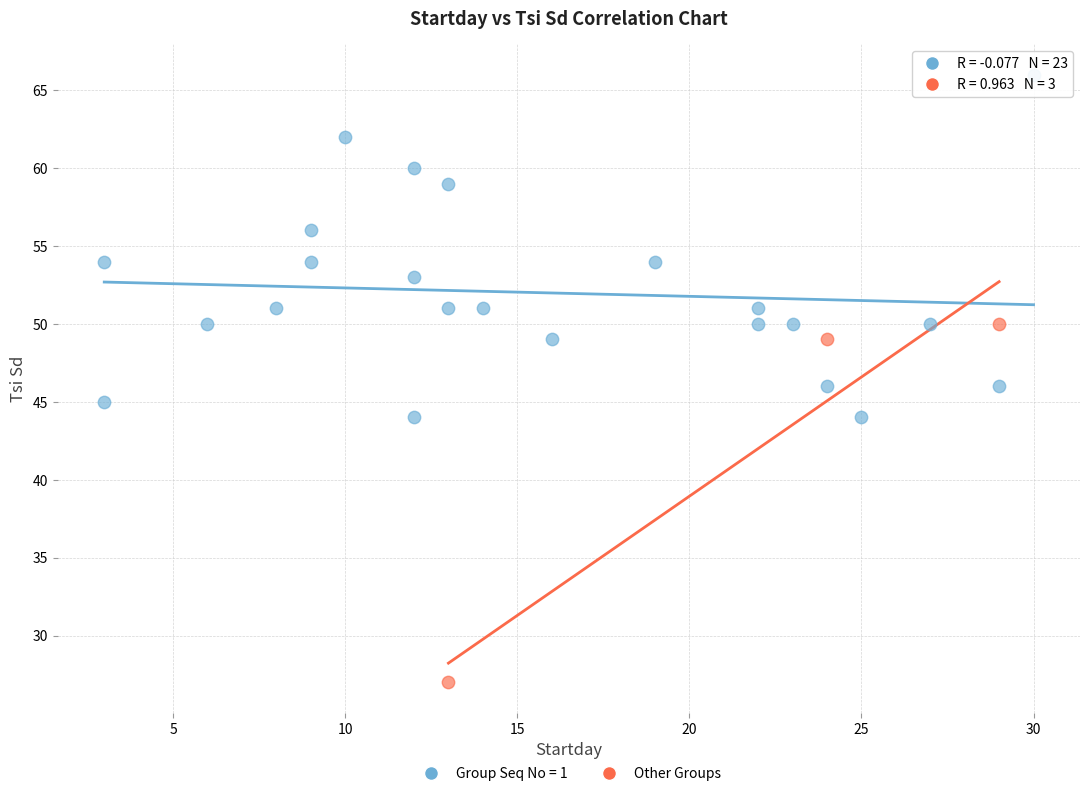

Which series contains the highest Y value?

Group Seq No = 1